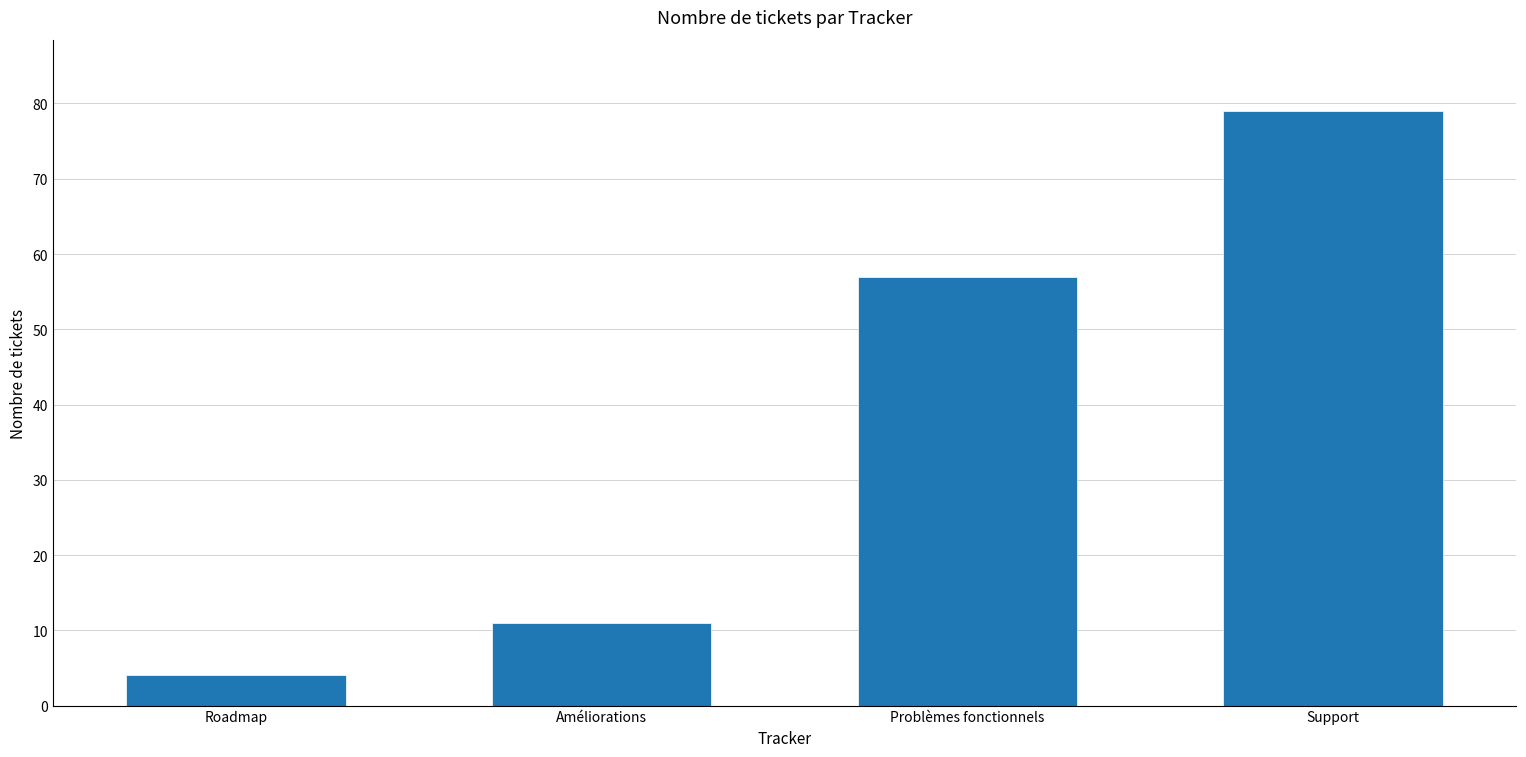

Rank the categories by value from lowest to highest.

Roadmap, Améliorations, Problèmes fonctionnels, Support